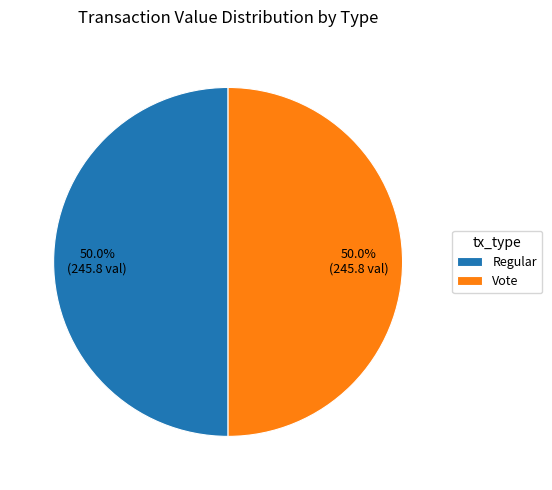

What percentage do Regular and Vote together represent?

100.0%